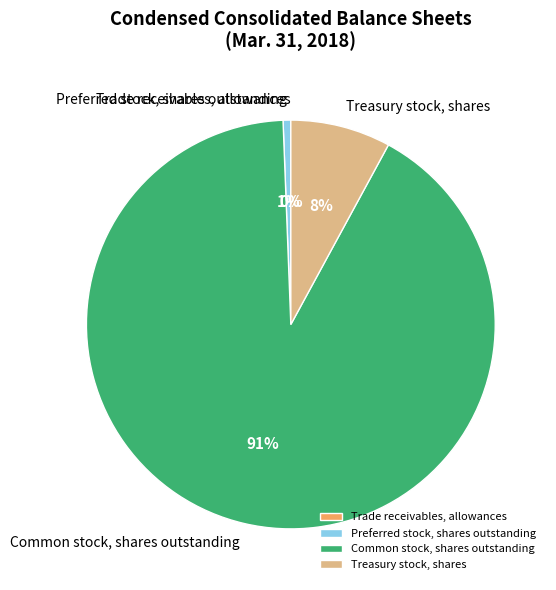

To the nearest percent, what portion does Preferred stock, shares outstanding represent?

1%